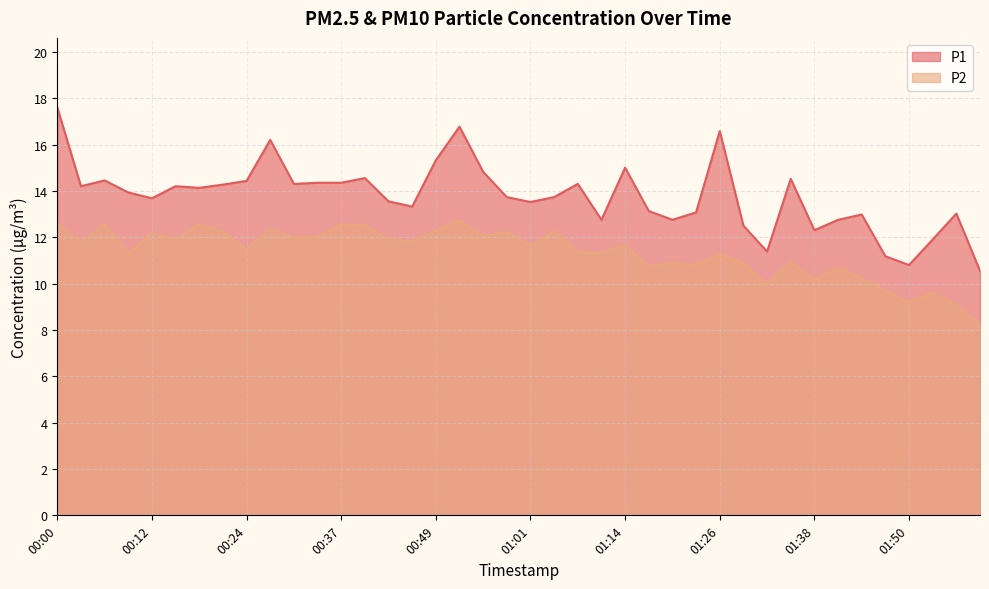

True or false: P2 and P1 intersect in this chart.

False